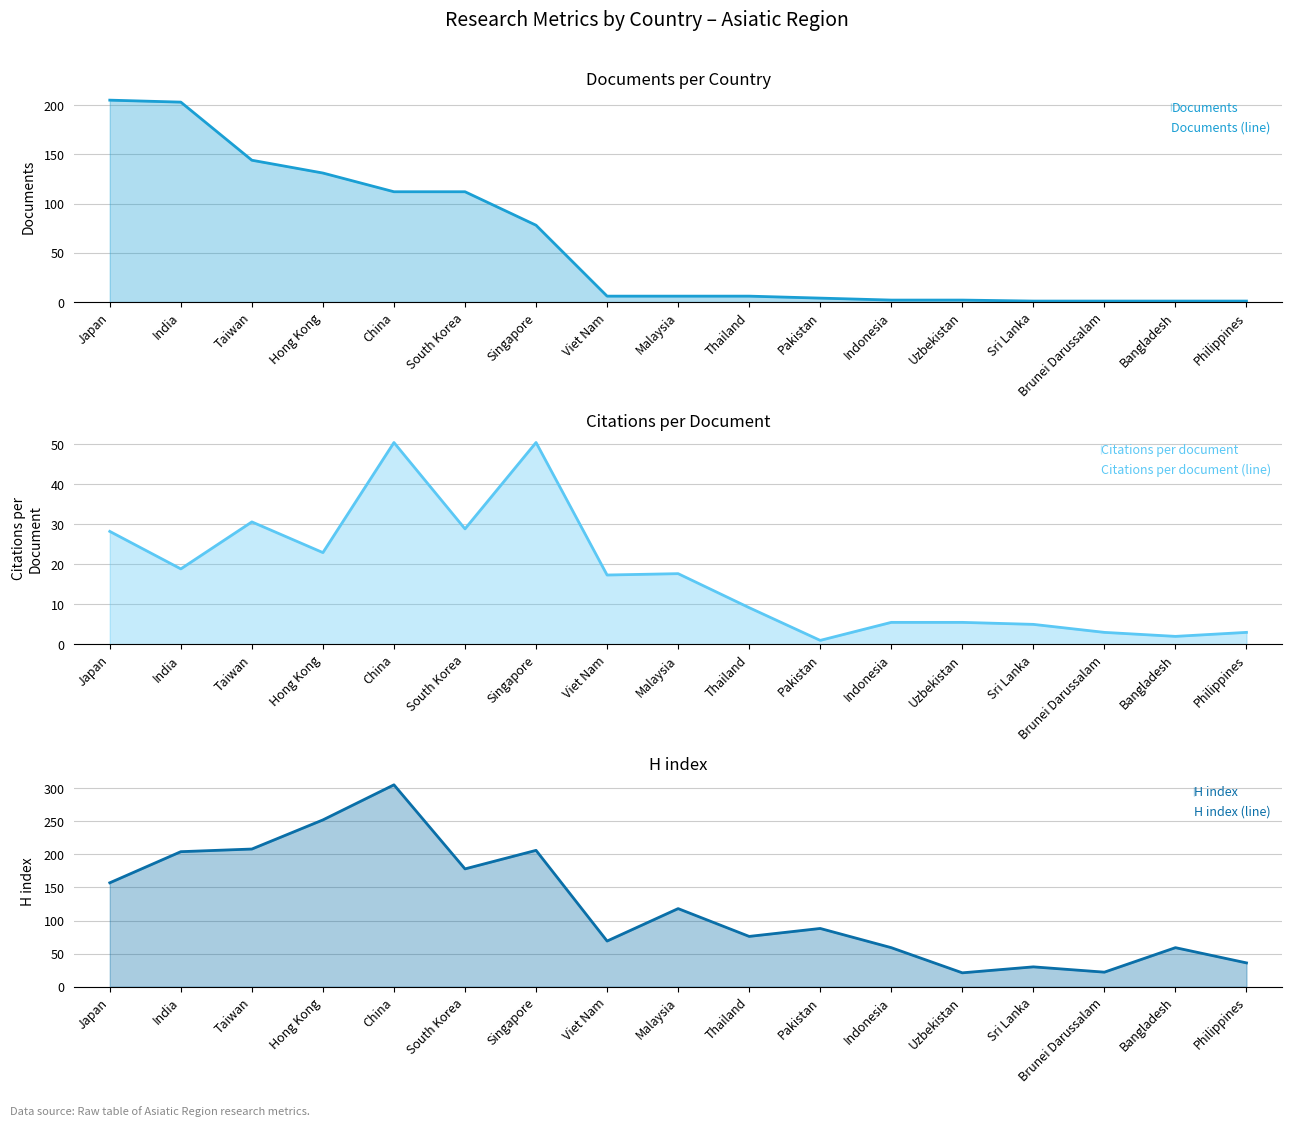

Reading left to right, extract all data points from this chart.

Documents (line): Japan=205.0	India=203.0	Taiwan=144.0	Hong Kong=131.0	China=112.0	South Korea=112.0	Singapore=78.0	Viet Nam=6.0	Malaysia=6.0	Thailand=6.0	Pakistan=4.0	Indonesia=2.0	Uzbekistan=2.0	Sri Lanka=1.0	Brunei Darussalam=1.0	Bangladesh=1.0	Philippines=1.0
Citations per document (line): Japan=28.2	India=18.9	Taiwan=30.6	Hong Kong=22.9	China=50.4	South Korea=28.9	Singapore=50.4	Viet Nam=17.3	Malaysia=17.7	Thailand=9.2	Pakistan=1.0	Indonesia=5.5	Uzbekistan=5.5	Sri Lanka=5.0	Brunei Darussalam=3.0	Bangladesh=2.0	Philippines=3.0
H index (line): Japan=157.0	India=204.0	Taiwan=208.0	Hong Kong=252.0	China=305.0	South Korea=178.0	Singapore=206.0	Viet Nam=69.0	Malaysia=118.0	Thailand=76.0	Pakistan=88.0	Indonesia=59.0	Uzbekistan=21.0	Sri Lanka=30.0	Brunei Darussalam=22.0	Bangladesh=59.0	Philippines=36.0